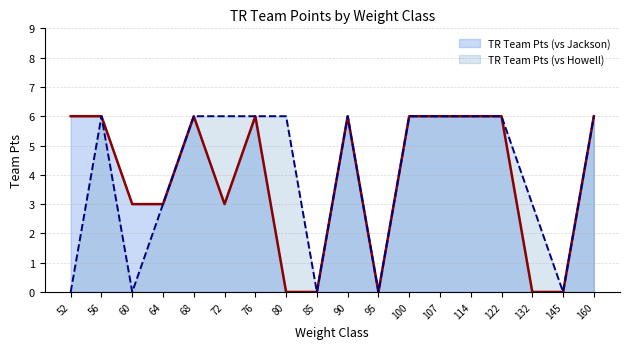

Which series changed the most between 90 and 122?

TR Team Pts (vs Jackson)